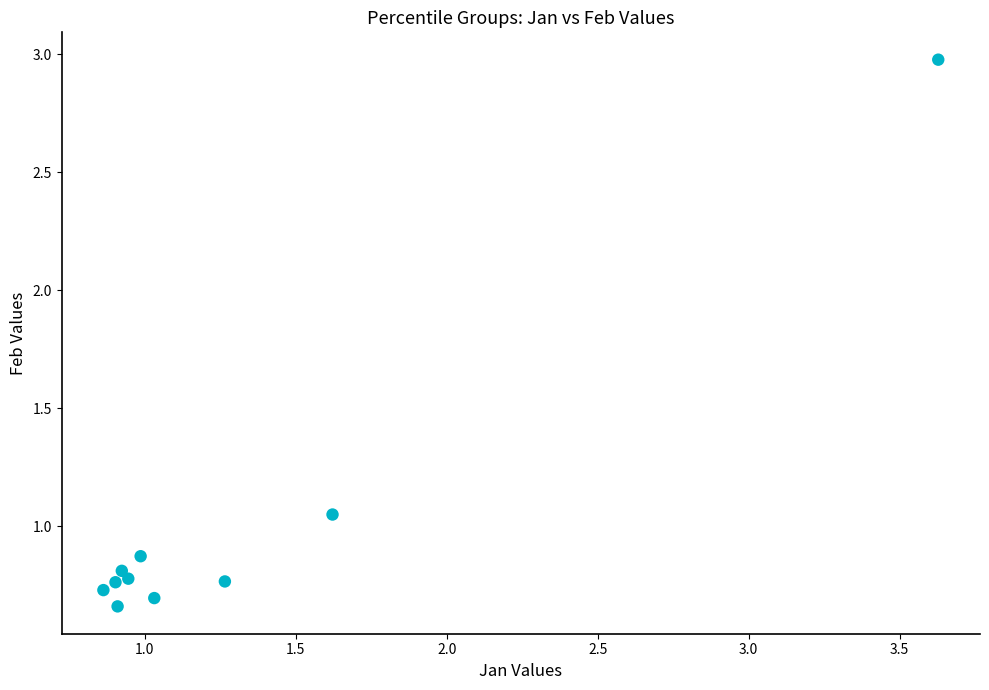

What is the range of X values (max minus min)?

2.8